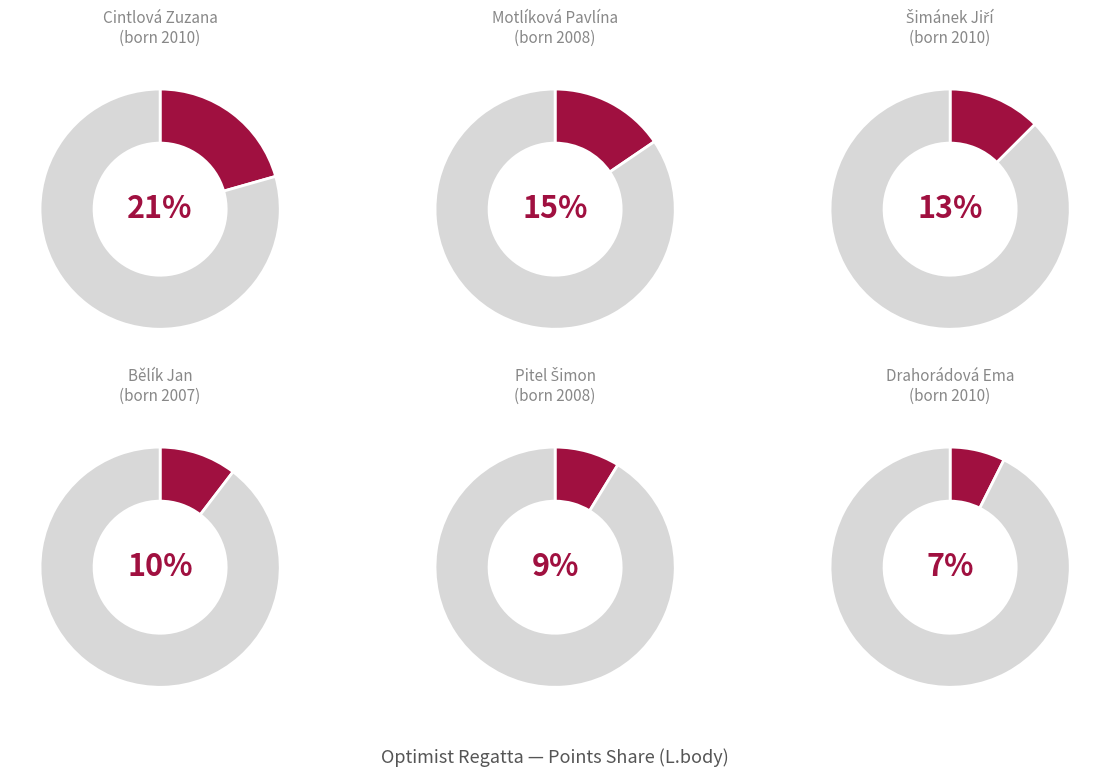

Is there a majority slice in this chart?

No